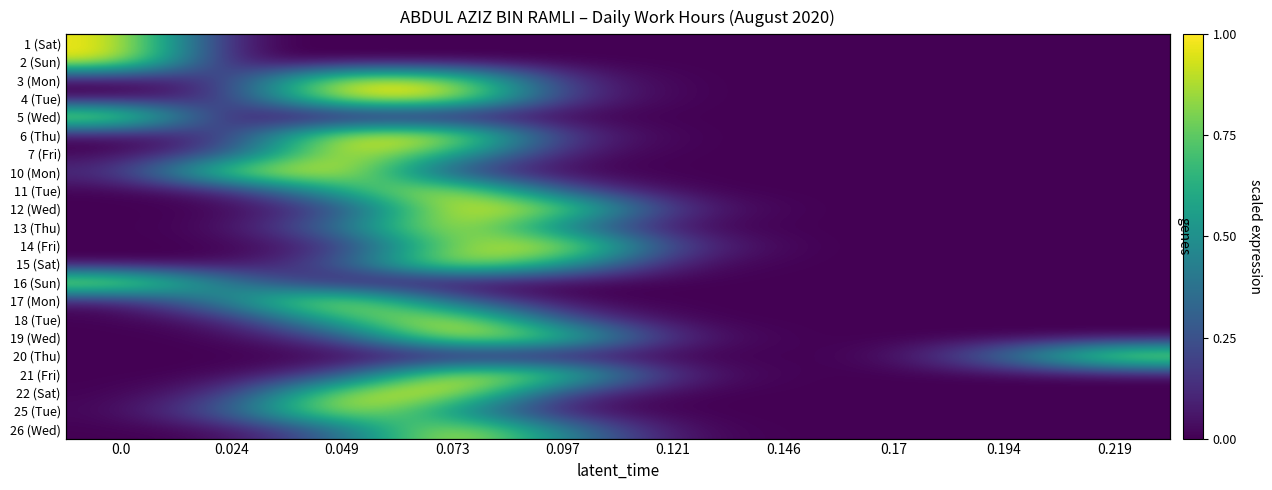

Is it true that 26 (Wed) equals 0.0 at 0.146?

False